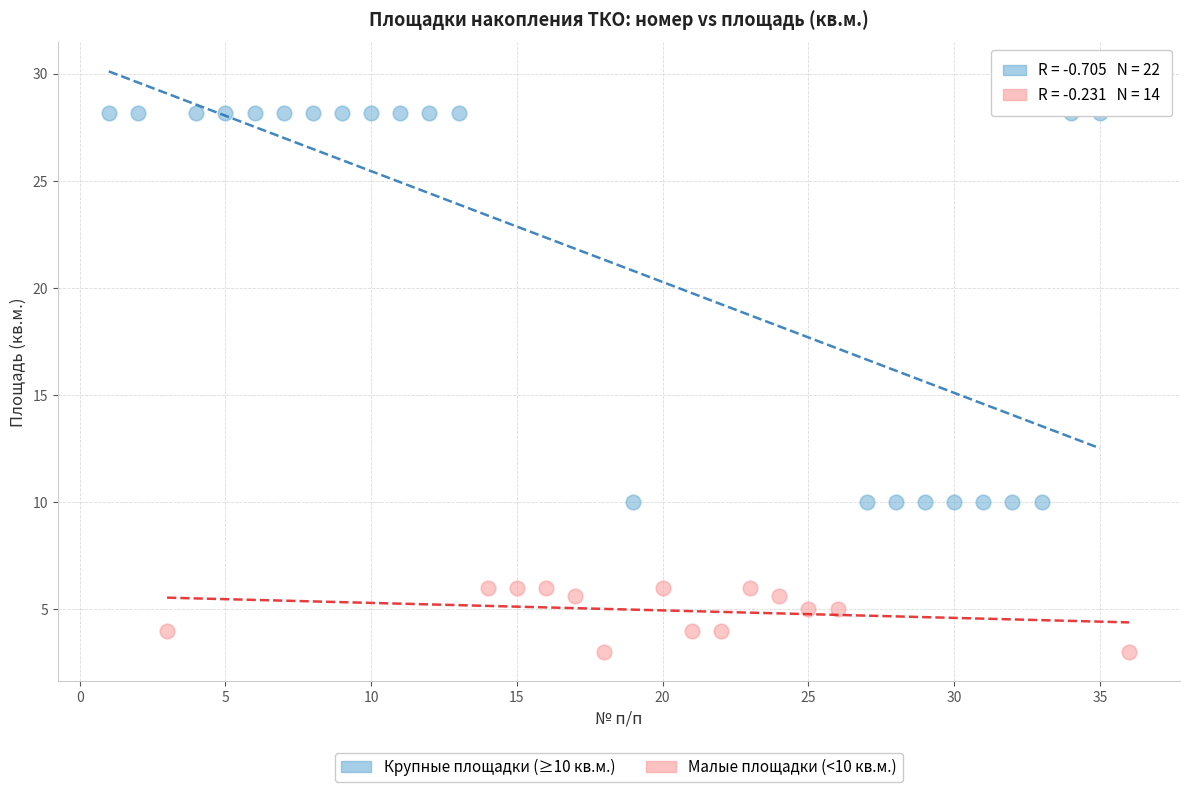

Which series contains the lowest Y value?

Малые площадки (<10 кв.м.)